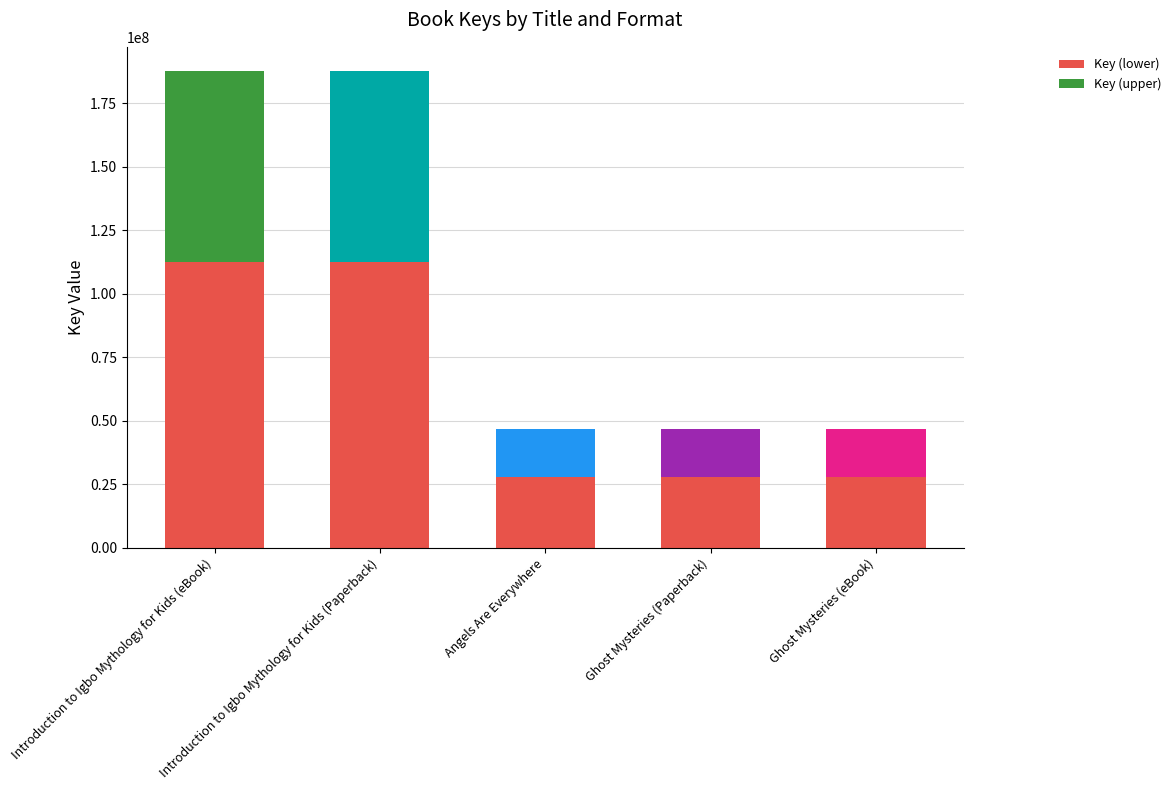

What are all the series names shown in the legend?

Key (lower), Key (upper)